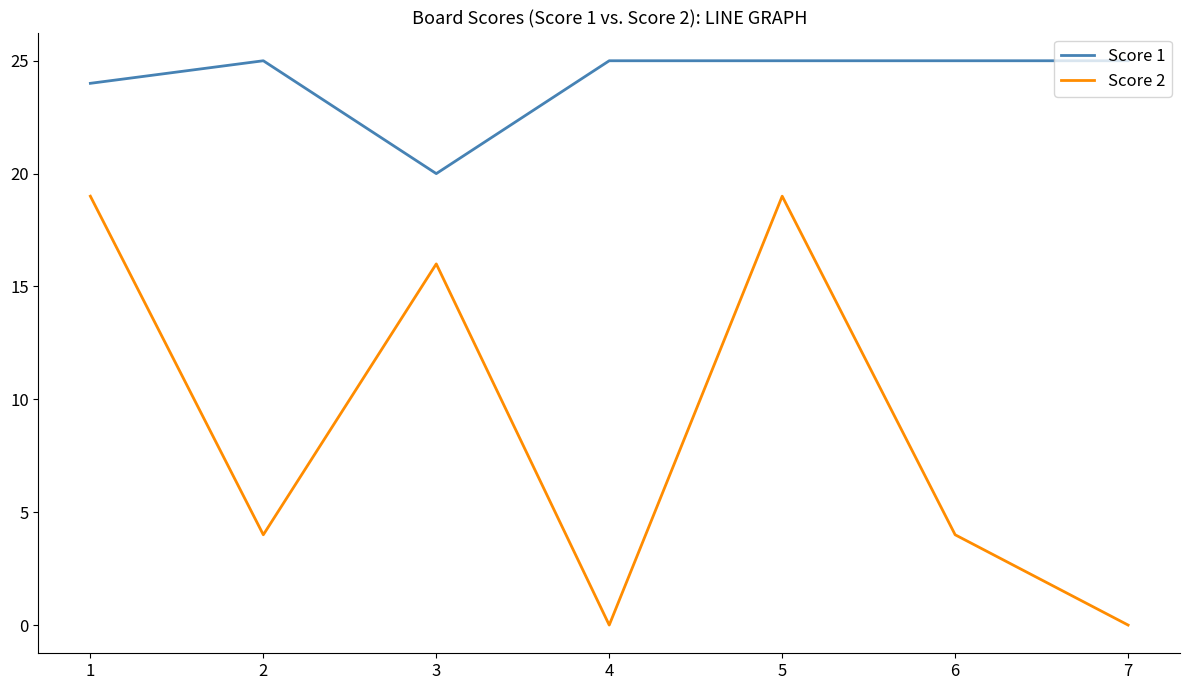

Where is the first local minimum for Score 1?

3